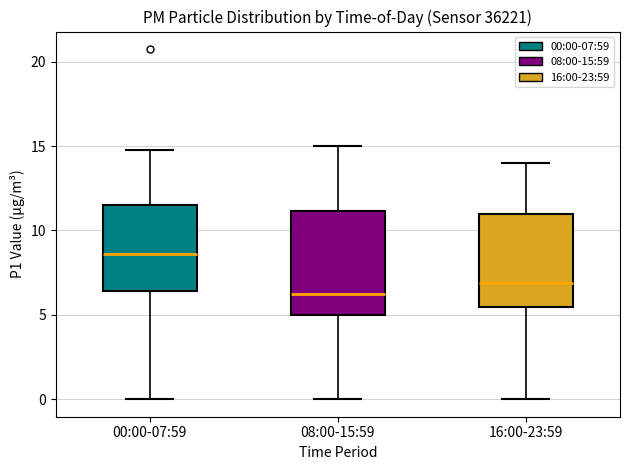

Which box has the highest median line?

00:00-07:59